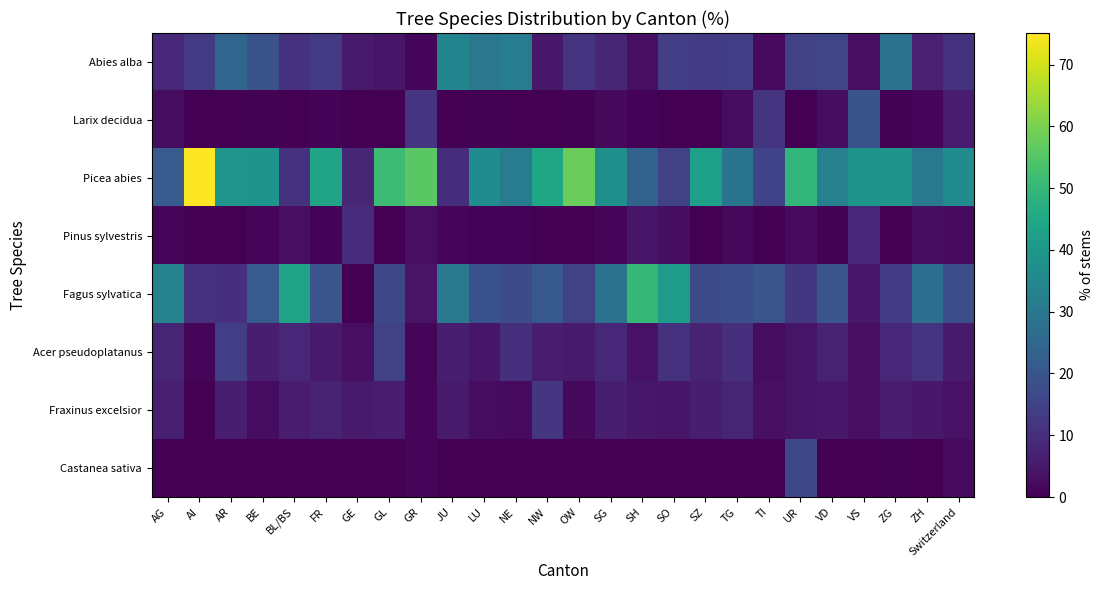

At which category is the sum across all series the highest?

UR